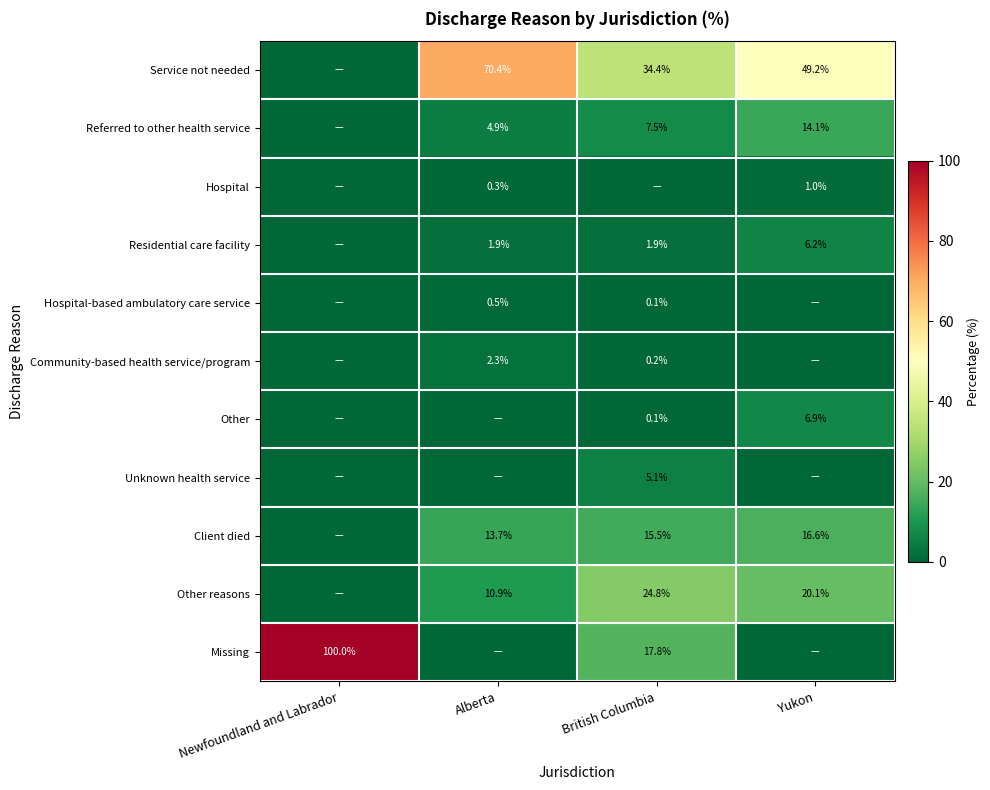

What is the sum of the Other reasons values at British Columbia and Alberta?

35.7